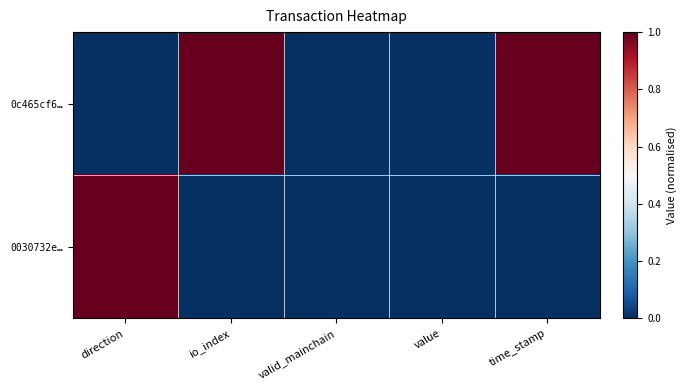

Reading left to right, list all the values displayed in this chart.

0c465cf6…: direction=0	io_index=1	valid_mainchain=0	value=0	time_stamp=1
0030732e…: direction=1	io_index=0	valid_mainchain=0	value=0	time_stamp=0